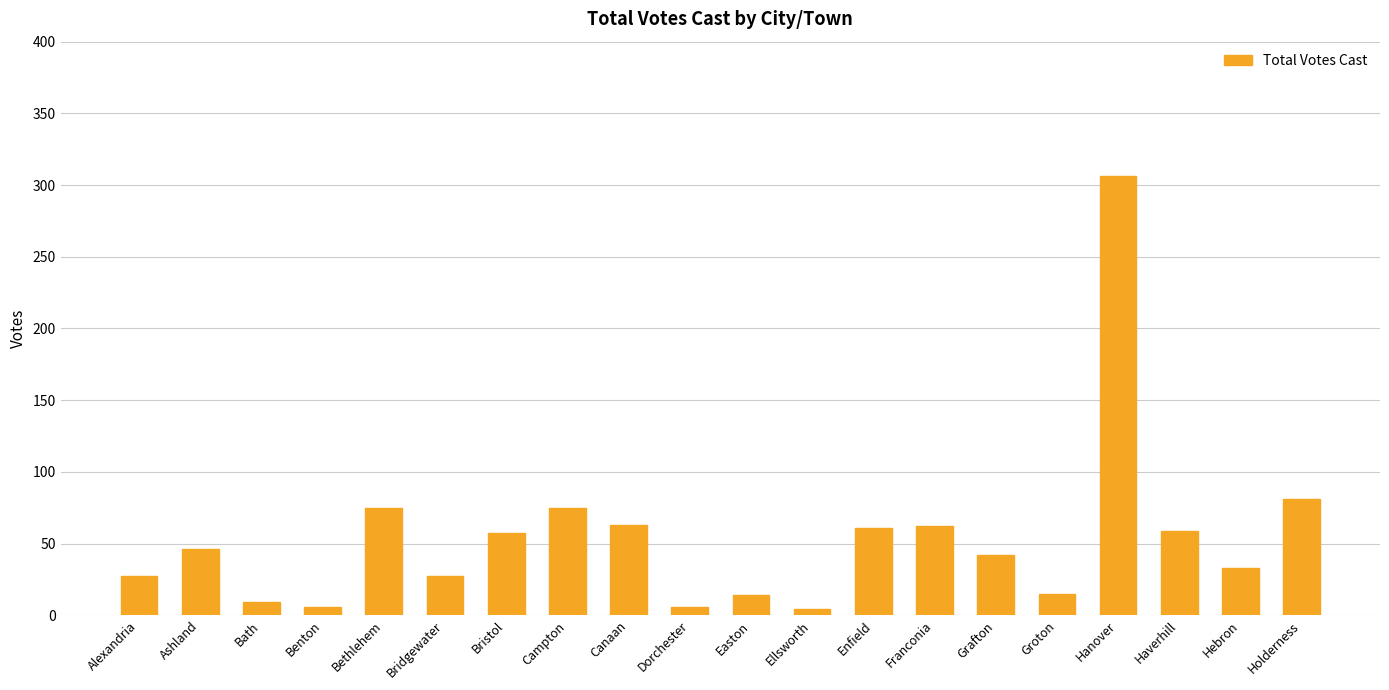

True or false: the data shows 100 at Bethlehem.

False